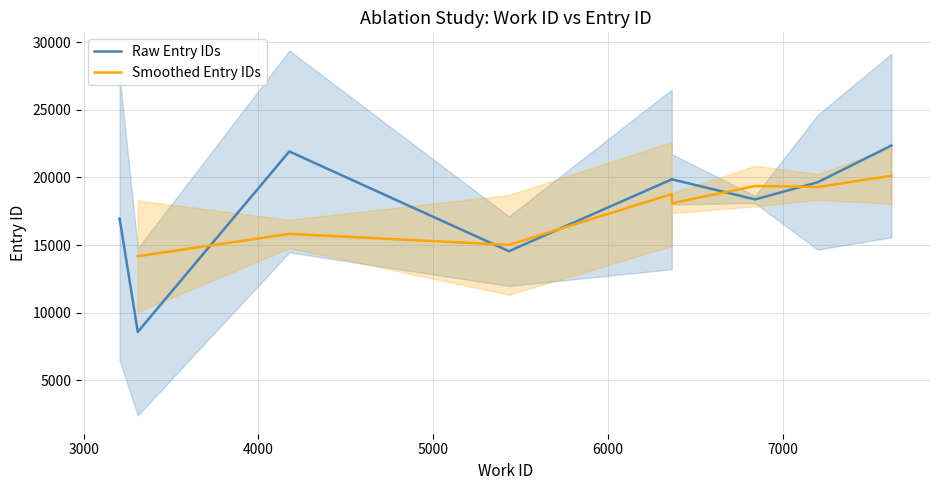

The work_id series shows 11142 at 6366. True or false?

False